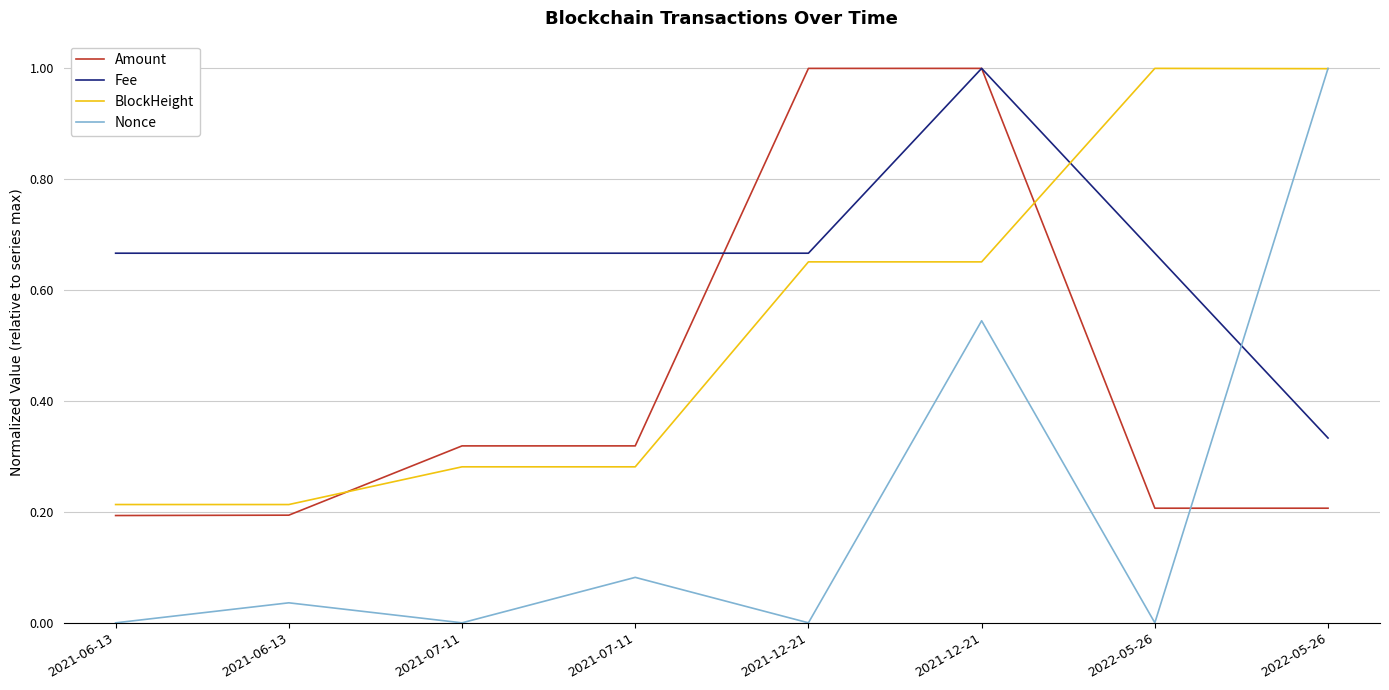

At which category is the sum across all series the highest?

2021-12-21